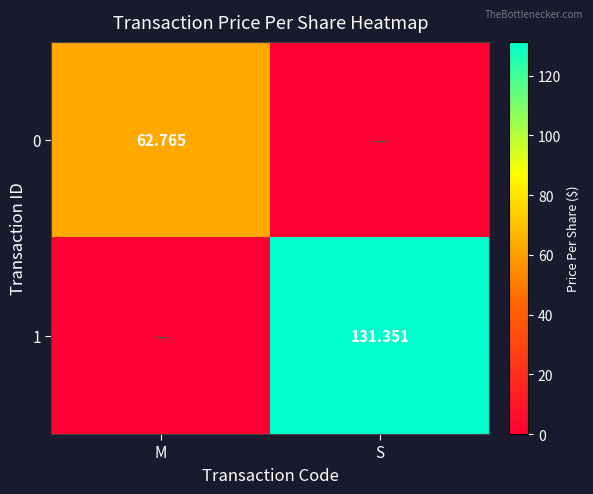

The 0 series shows 35.8 at S. True or false?

False